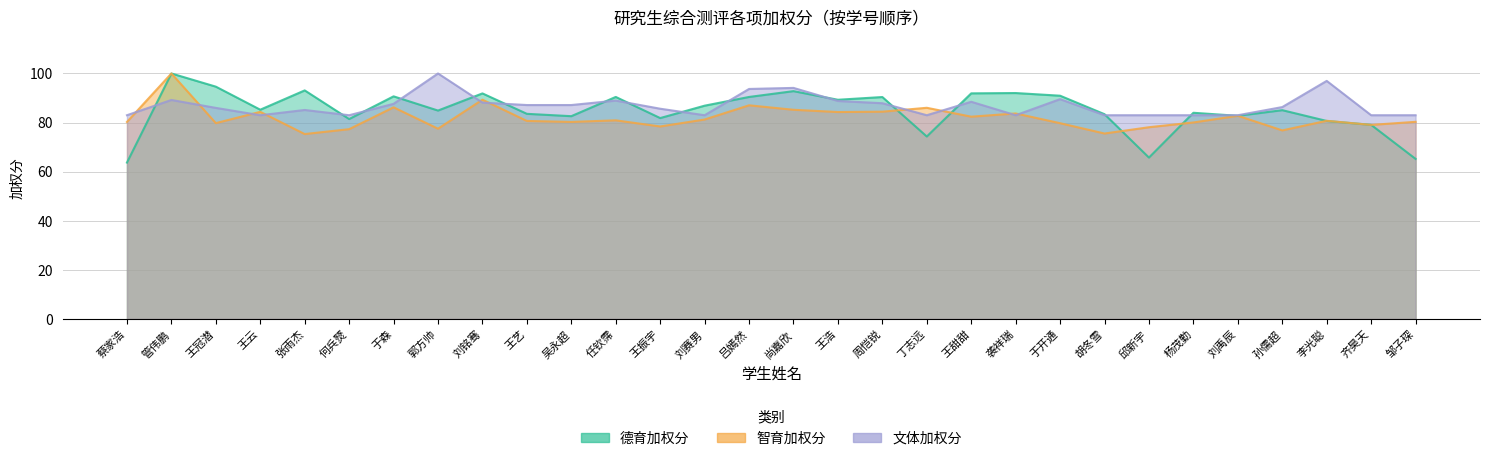

What is the sum of the 智育加权分 values at 管伟鹏 and 王浩?

184.3